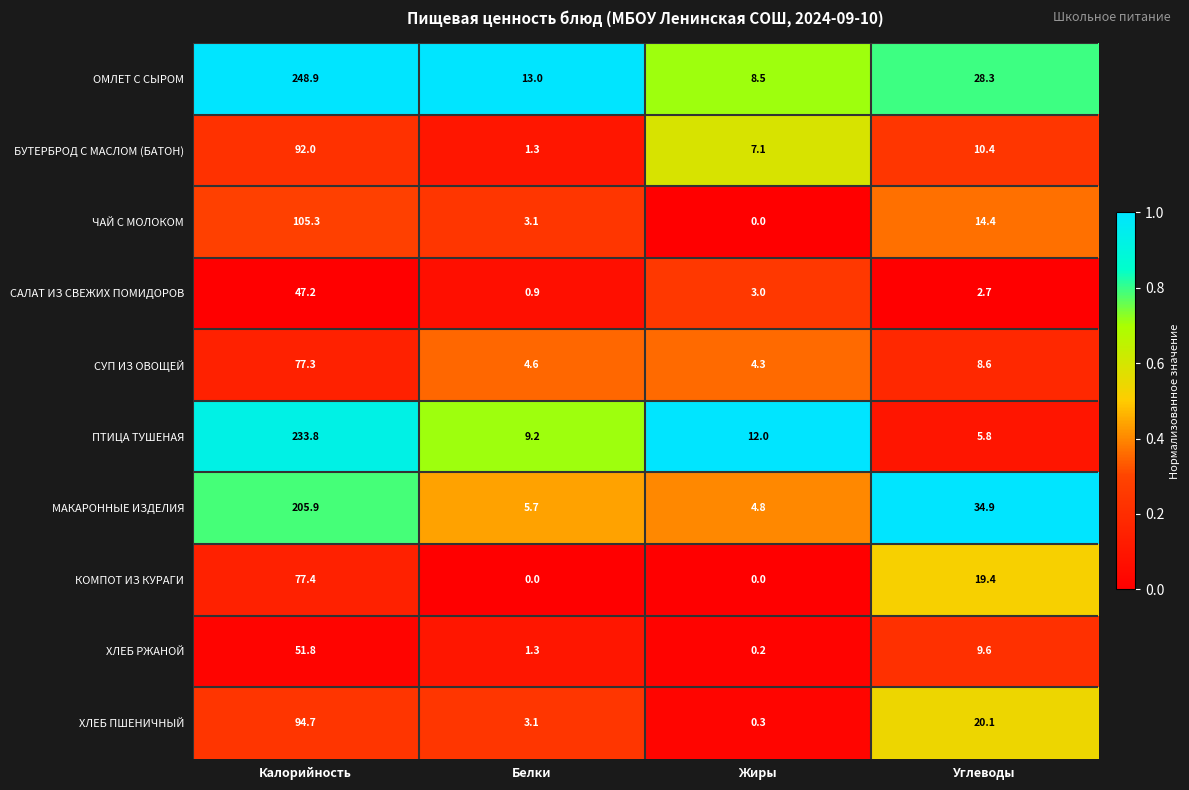

Count the number of data series in this chart.

10